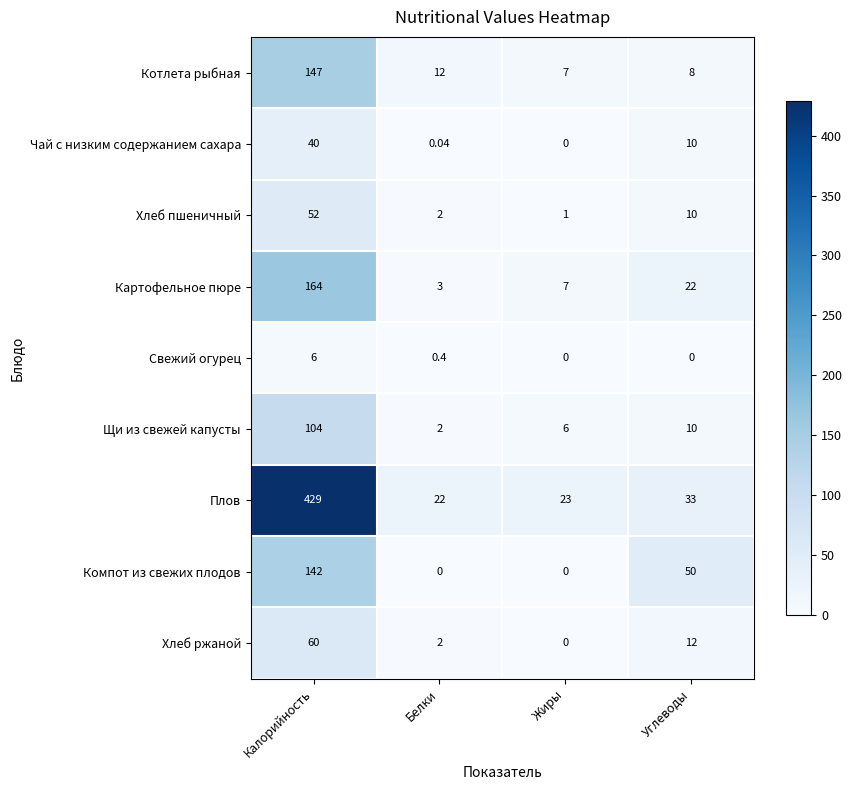

What is the total value across all series at Белки?

43.4